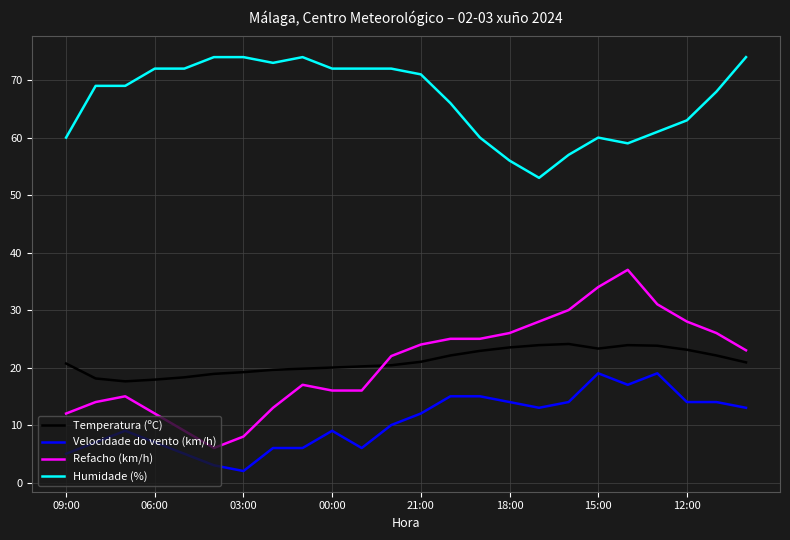

Rank the series by their maximum value, from lowest to highest.

Velocidade do vento (km/h), Temperatura (ºC), Refacho (km/h), Humidade (%)